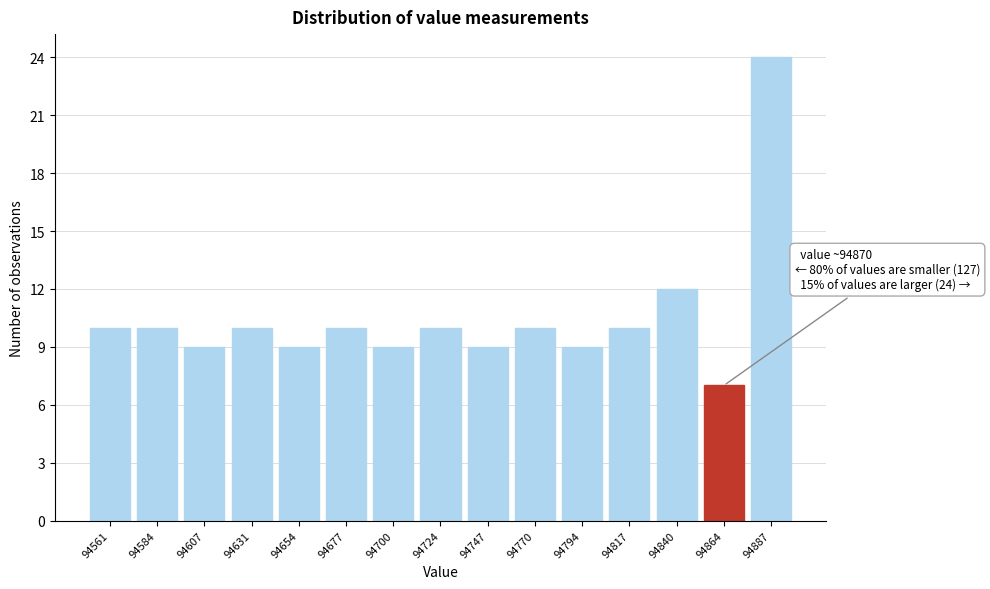

Reading left to right, transcribe all the data shown in this chart.

10	10	9	10	9	10	9	10	9	10	9	10	12	7	24